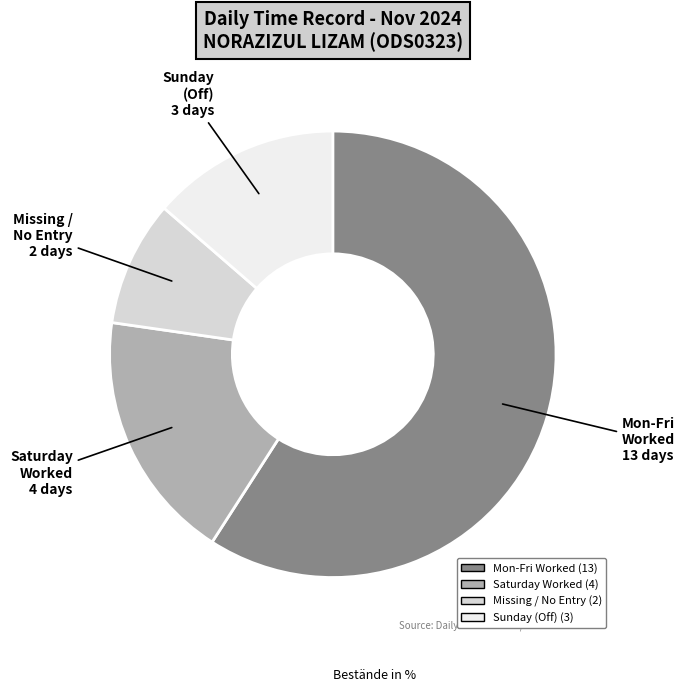

Count the number of slices in the pie.

4